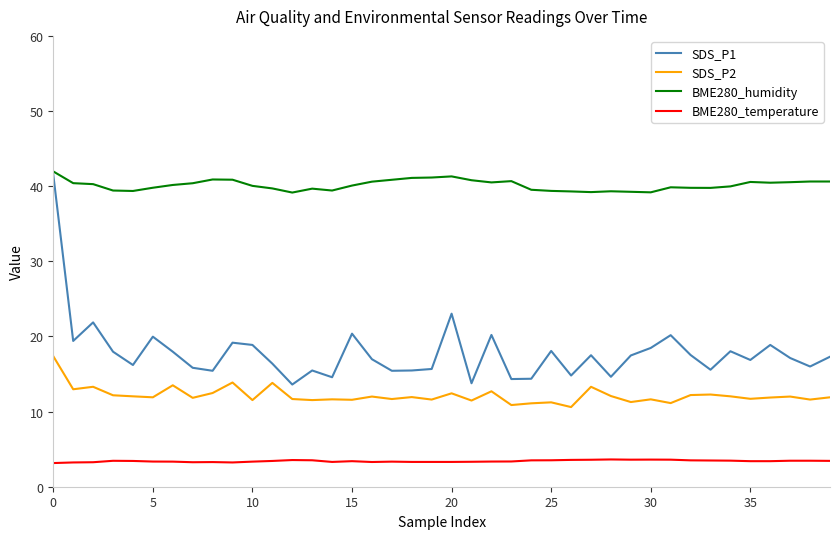

True or false: SDS_P2 and BME280_humidity cross at least once.

False